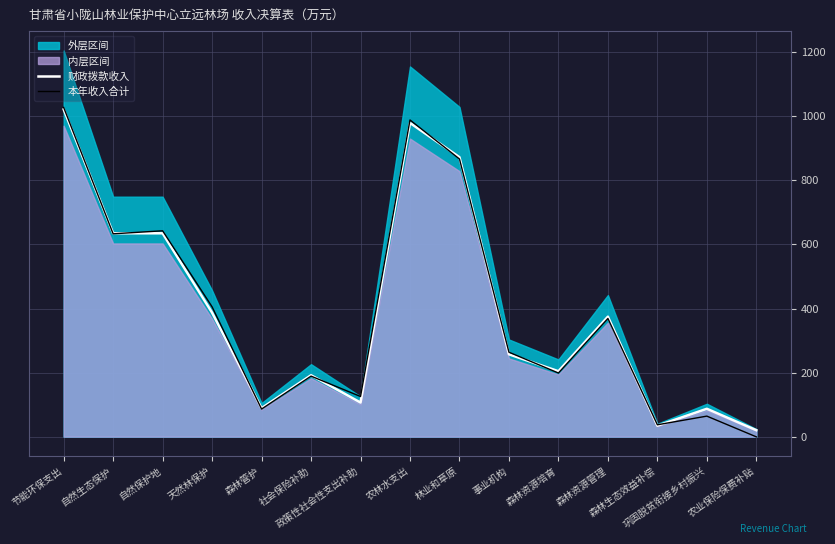

Which series ends up on top after the final intersection of 财政拨款收入 and 本年收入合计?

财政拨款收入